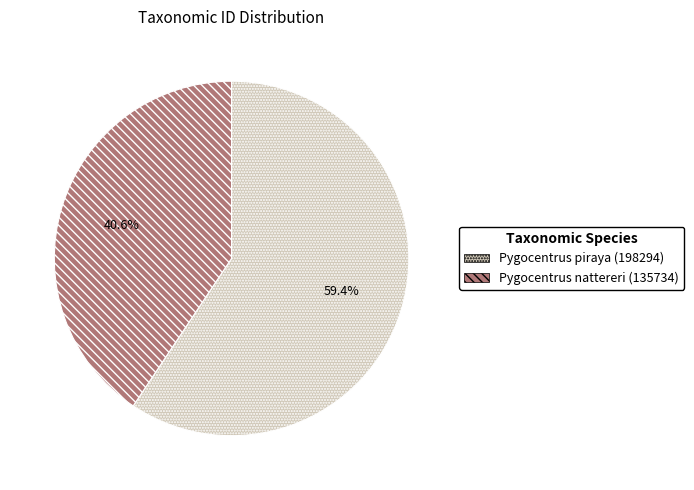

To the nearest percent, what portion does Pygocentrus piraya (198294) represent?

59%